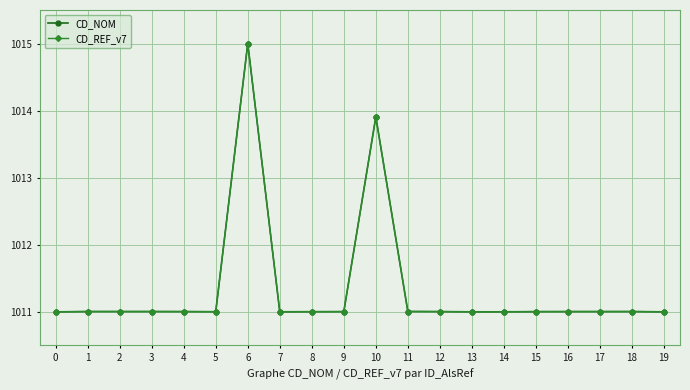

The value of CD_REF_v7 at 18 is 1011.0. True or false?

True